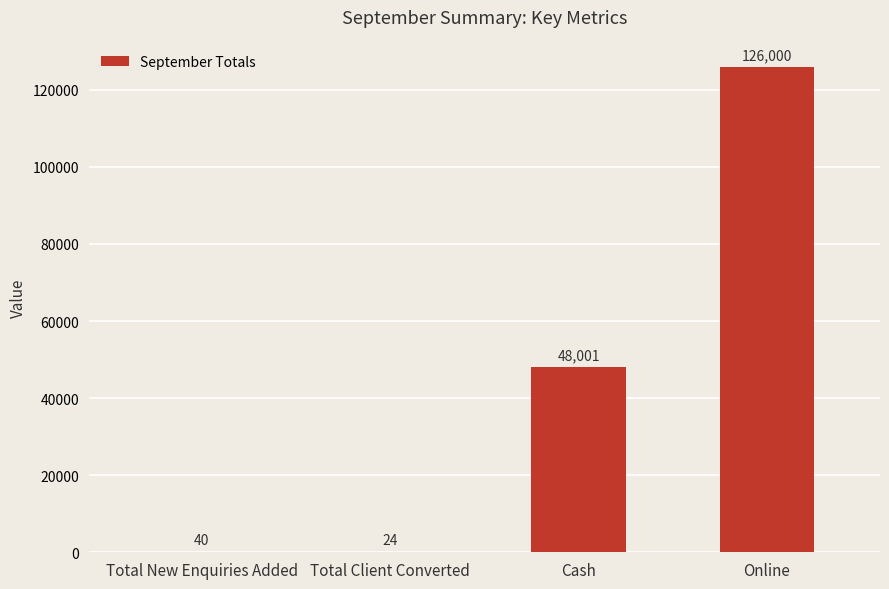

At which label is the value closest to 63012?

Cash